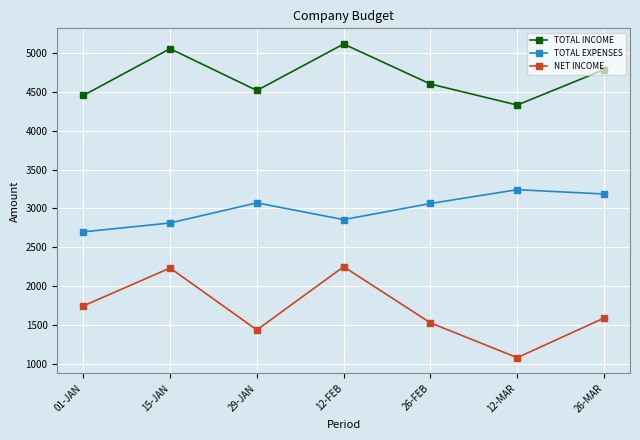

What is the sum of the NET INCOME values at 12-FEB and 01-JAN?

4003